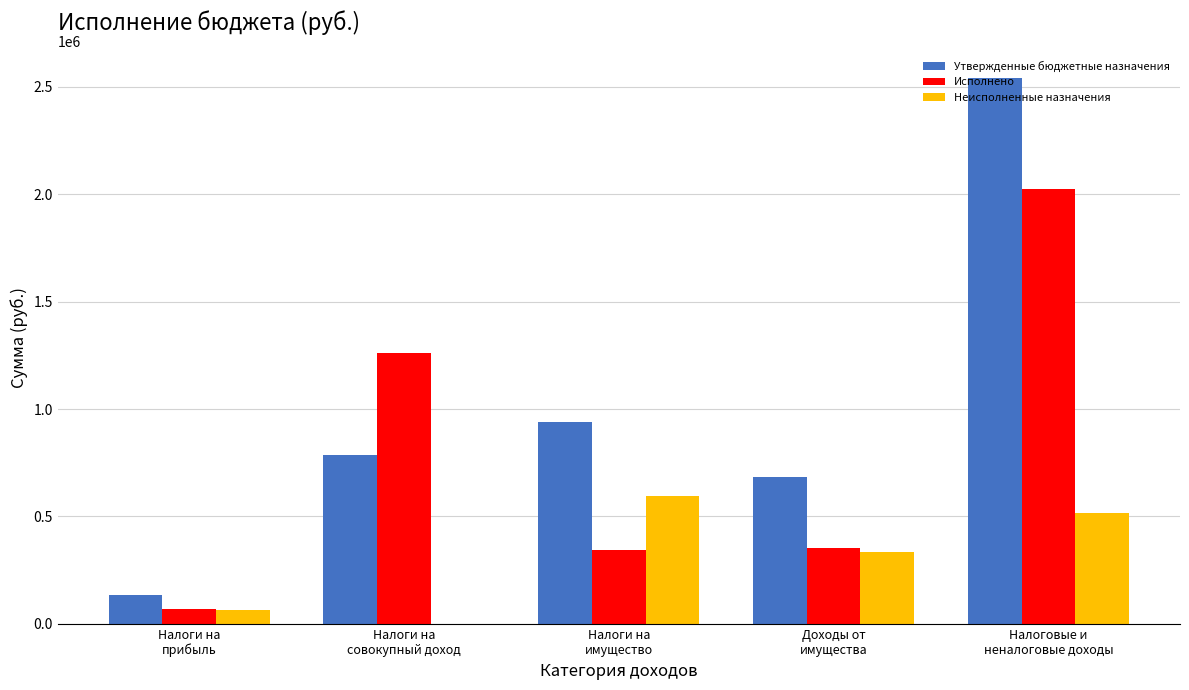

Which series has the largest total across all categories?

Утвержденные бюджетные назначения